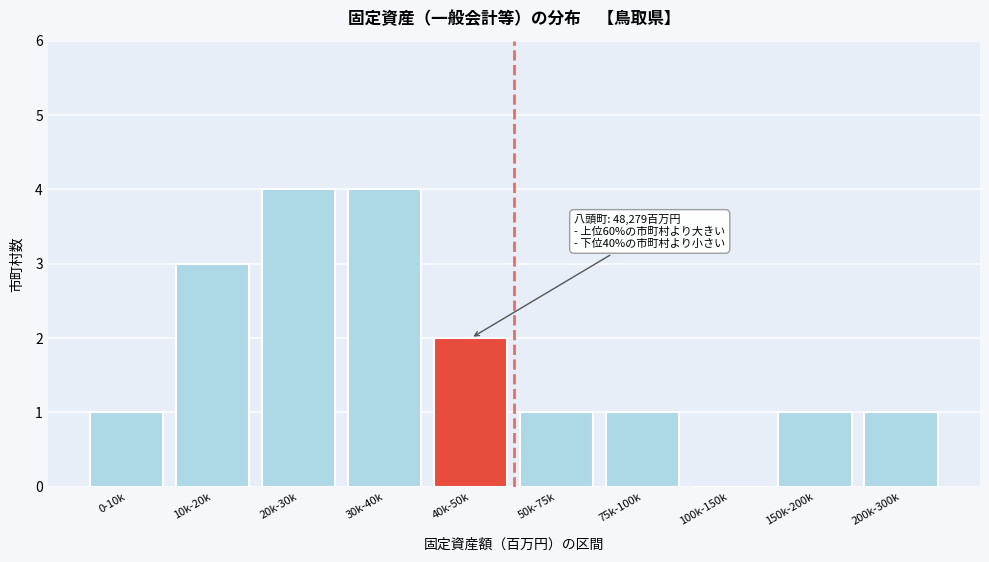

True or false: the data shows 0 at 75k-100k.

False